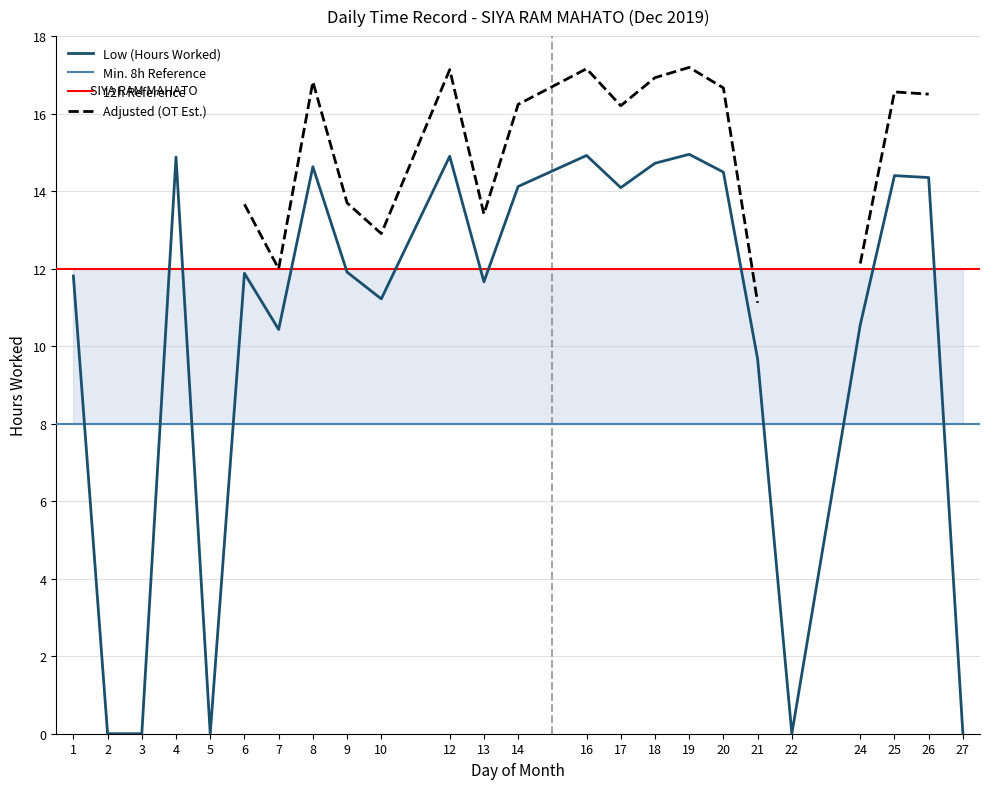

At which label does Reference Line (8h) reach its peak?

1